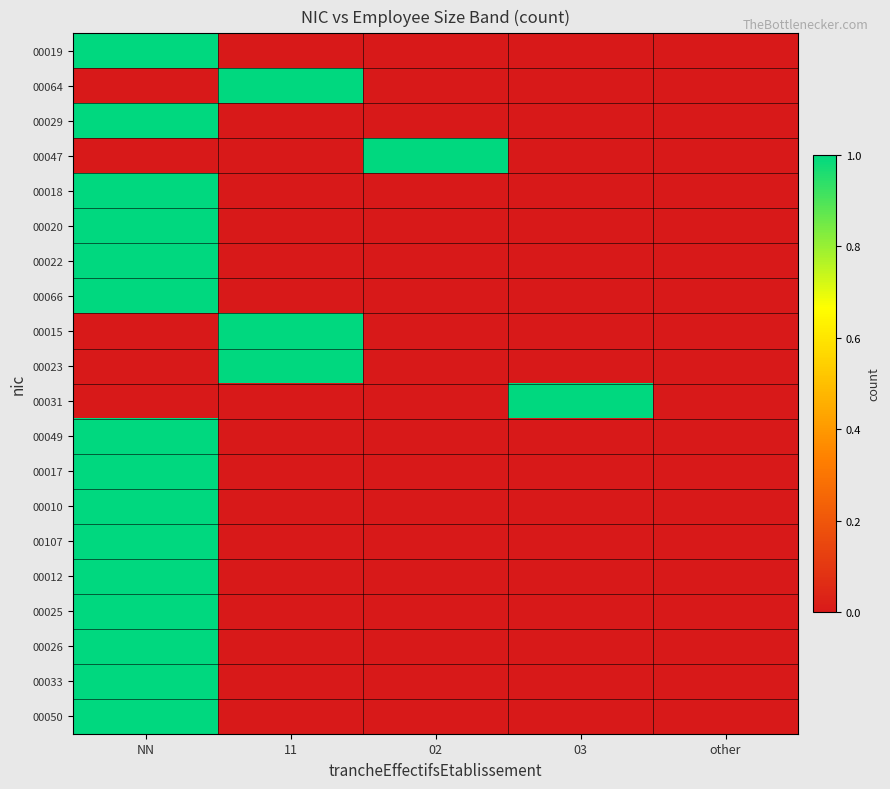

What is the total value across all series at 11?

3